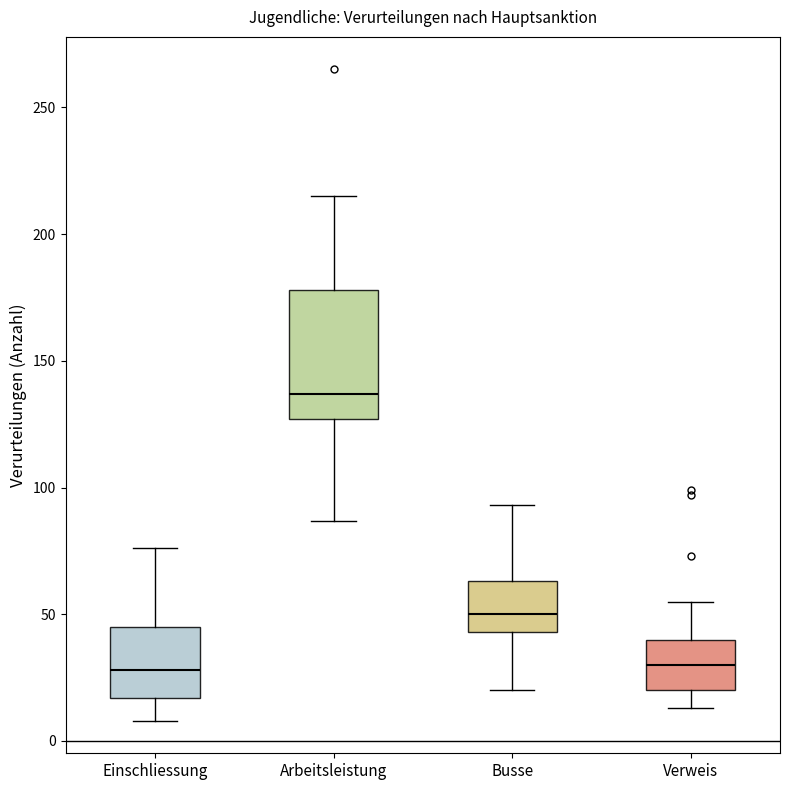

Comparing the boxes themselves (not the whiskers), which one is the tallest?

Arbeitsleistung